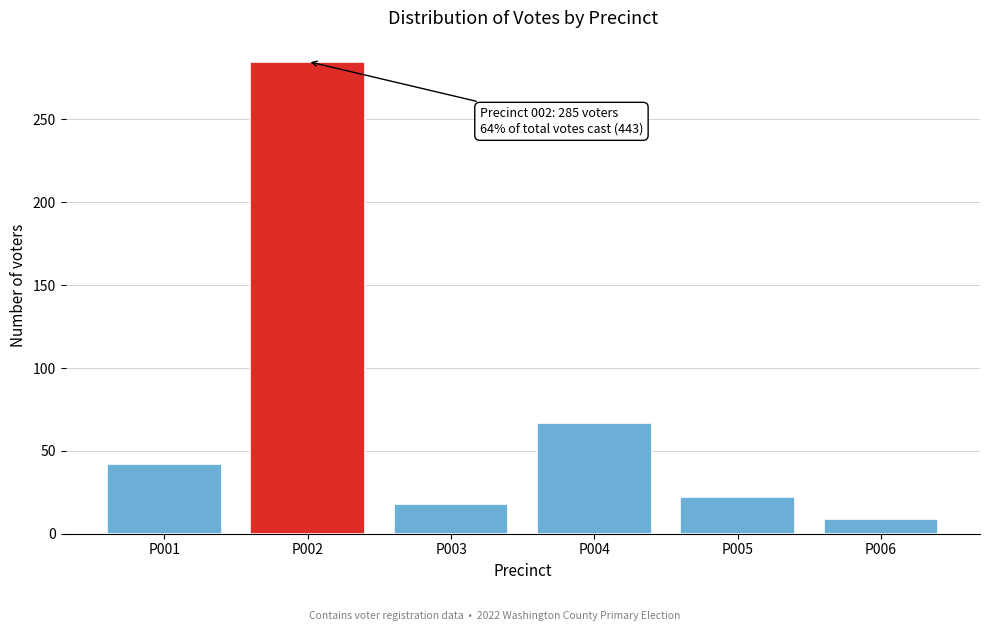

Reading left to right, extract all data points from this chart.

42	285	18	67	22	9